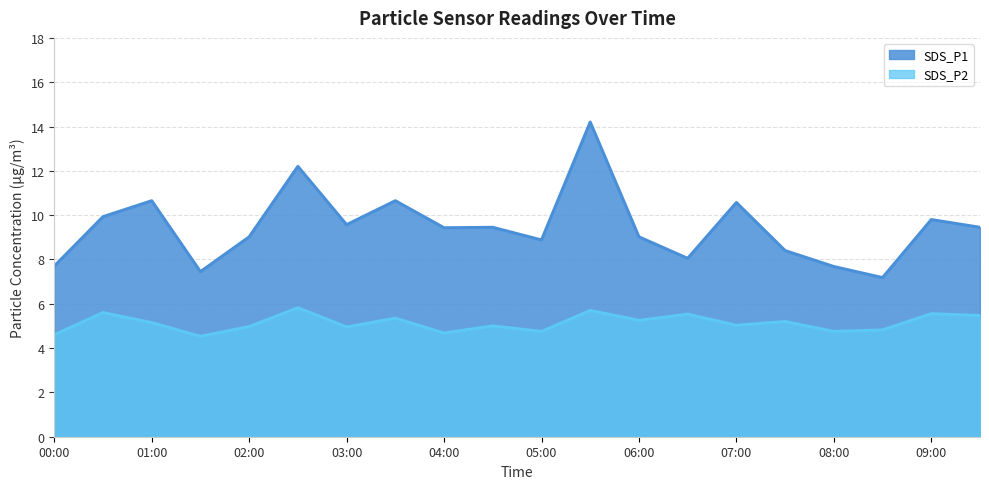

What is the difference between the SDS_P2 values at 01:00 and 09:30?

0.3